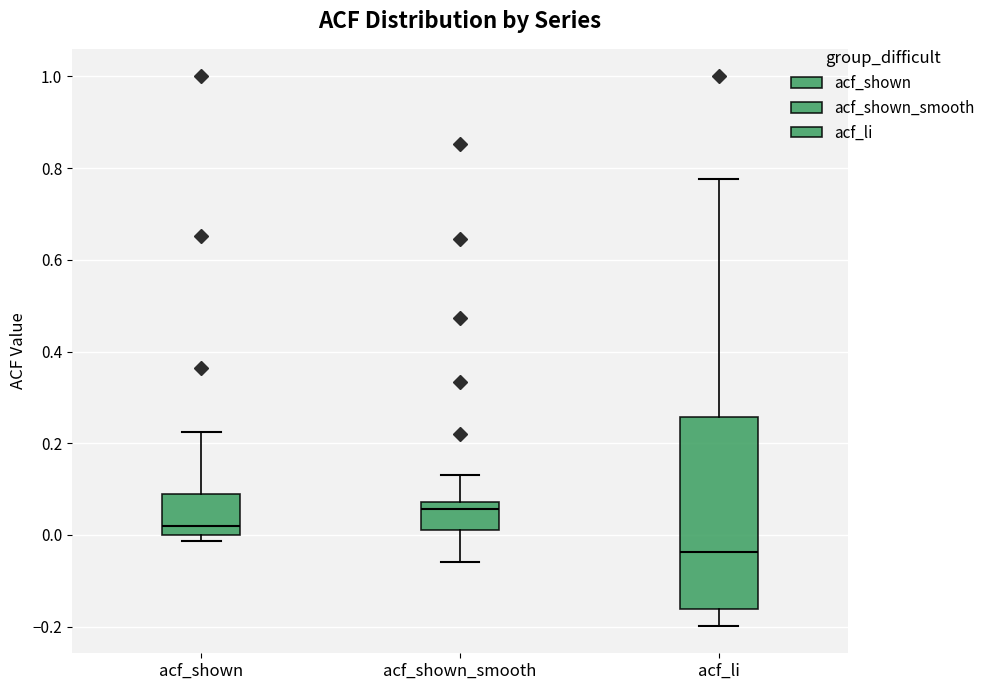

Comparing the boxes themselves (not the whiskers), which one is the tallest?

acf_li